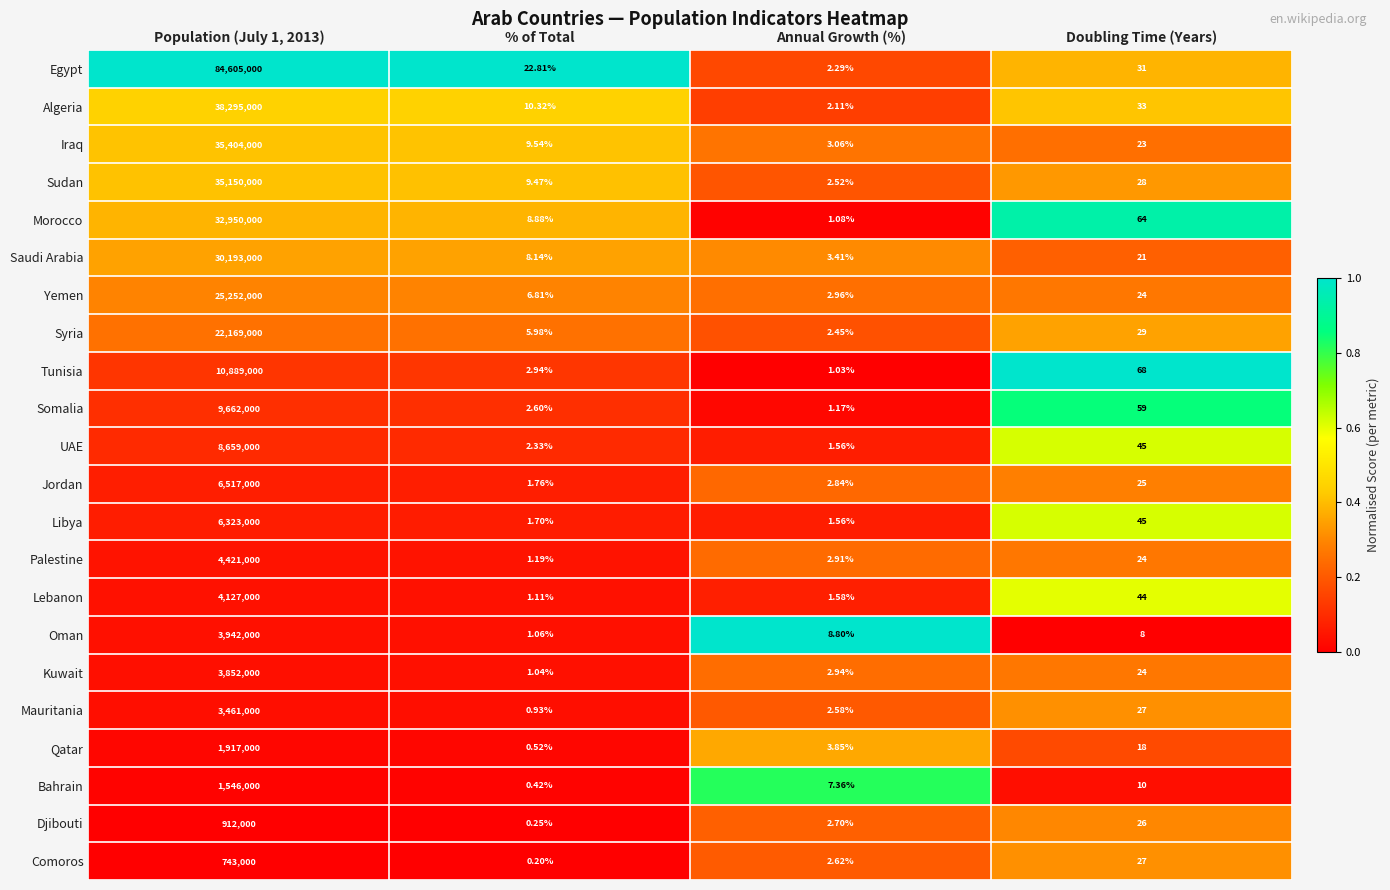

How many categories are shown in the chart?

4